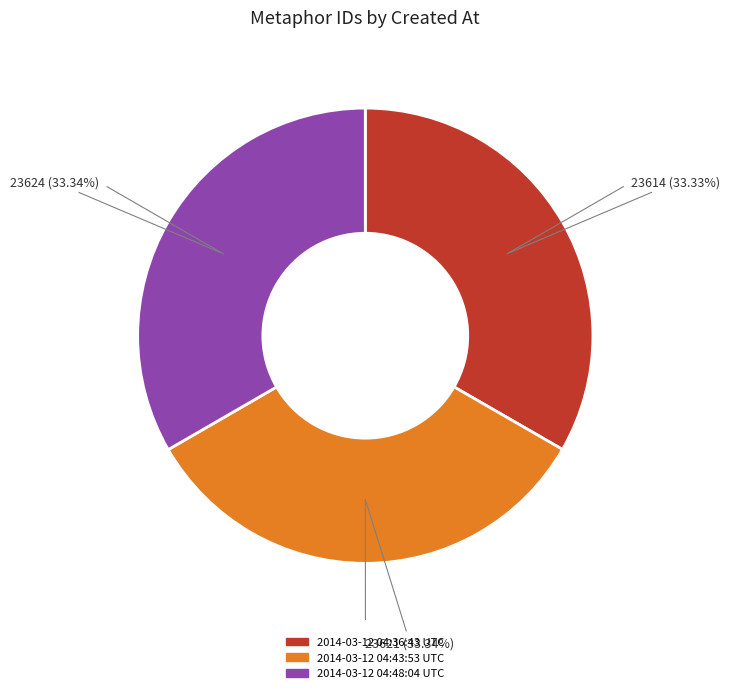

What percentage do 2014-03-12 04:48:04 UTC and 2014-03-12 04:36:43 UTC together represent?

66.7%